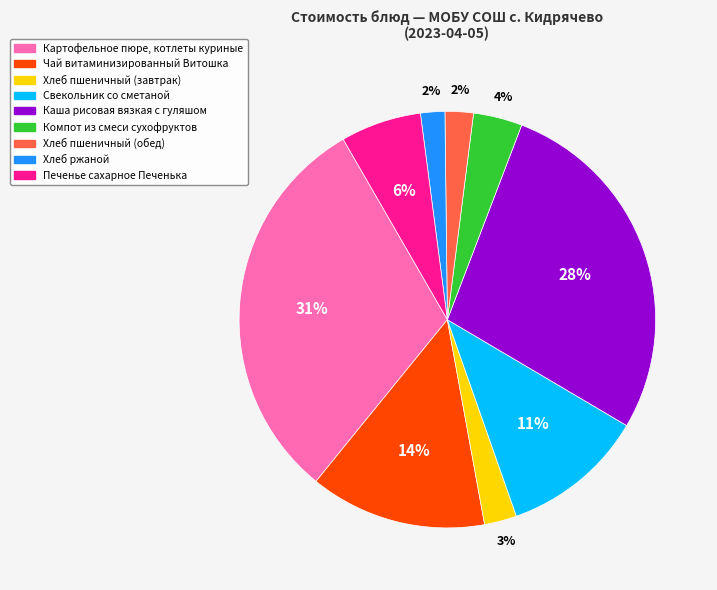

To the nearest percent, what is the combined percentage of Чай витаминизированный Витошка and Печенье сахарное Печенька?

20%